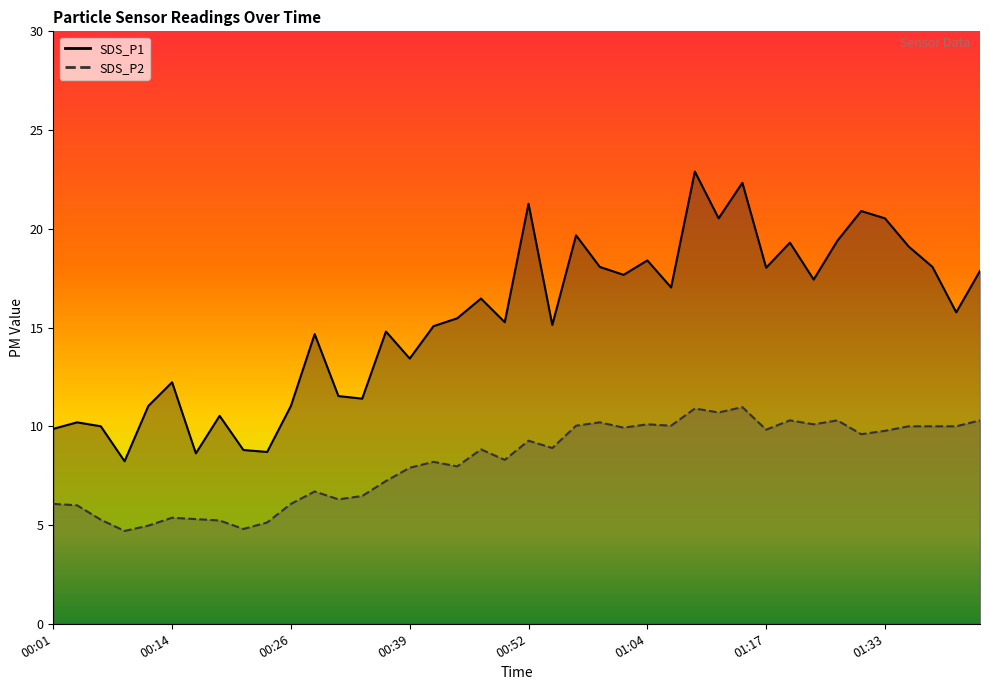

Reading left to right, transcribe all the data shown in this chart.

SDS_P1: 00:01=9.9	00:04=10.2	00:06=10.0	00:09=8.2	00:11=11.0	00:14=12.2	00:16=8.6	00:19=10.5	00:21=8.8	00:24=8.7	00:26=11.0	00:29=14.7	00:31=11.5	00:34=11.4	00:36=14.8	00:39=13.4	00:41=15.1	00:44=15.5	00:47=16.5	00:49=15.3	00:52=21.3	00:54=15.1	00:57=19.7	00:59=18.1	01:02=17.7	01:04=18.4	01:07=17.0	01:09=22.9	01:12=20.5	01:15=22.3	01:17=18.0	01:21=19.3	01:24=17.4	01:27=19.4	01:30=20.9	01:33=20.5	01:35=19.1	01:38=18.1	01:40=15.8	01:43=17.9
SDS_P2: 00:01=6.1	00:04=6.0	00:06=5.3	00:09=4.7	00:11=5.0	00:14=5.4	00:16=5.3	00:19=5.2	00:21=4.8	00:24=5.1	00:26=6.1	00:29=6.7	00:31=6.3	00:34=6.5	00:36=7.2	00:39=7.9	00:41=8.2	00:44=8.0	00:47=8.8	00:49=8.3	00:52=9.3	00:54=8.9	00:57=10.0	00:59=10.2	01:02=9.9	01:04=10.1	01:07=10.0	01:09=10.9	01:12=10.7	01:15=11.0	01:17=9.8	01:21=10.3	01:24=10.1	01:27=10.3	01:30=9.6	01:33=9.8	01:35=10.0	01:38=10.0	01:40=10.0	01:43=10.3